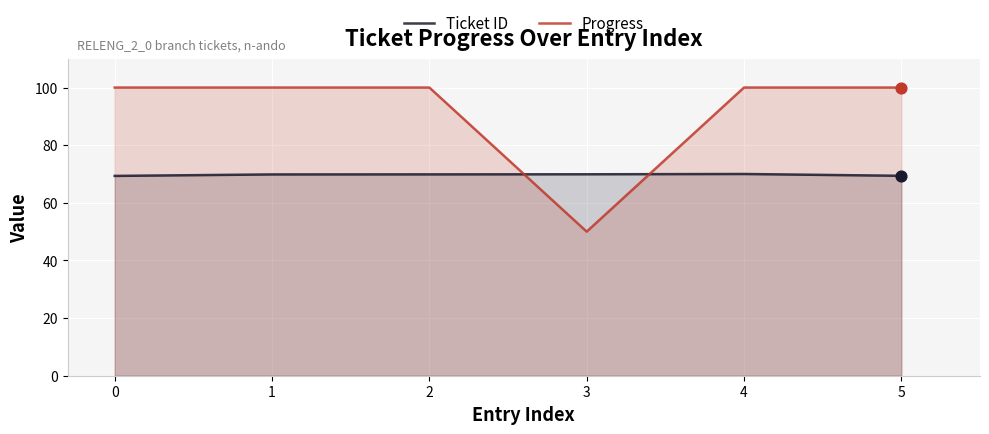

At which category is the sum across all series the highest?

4